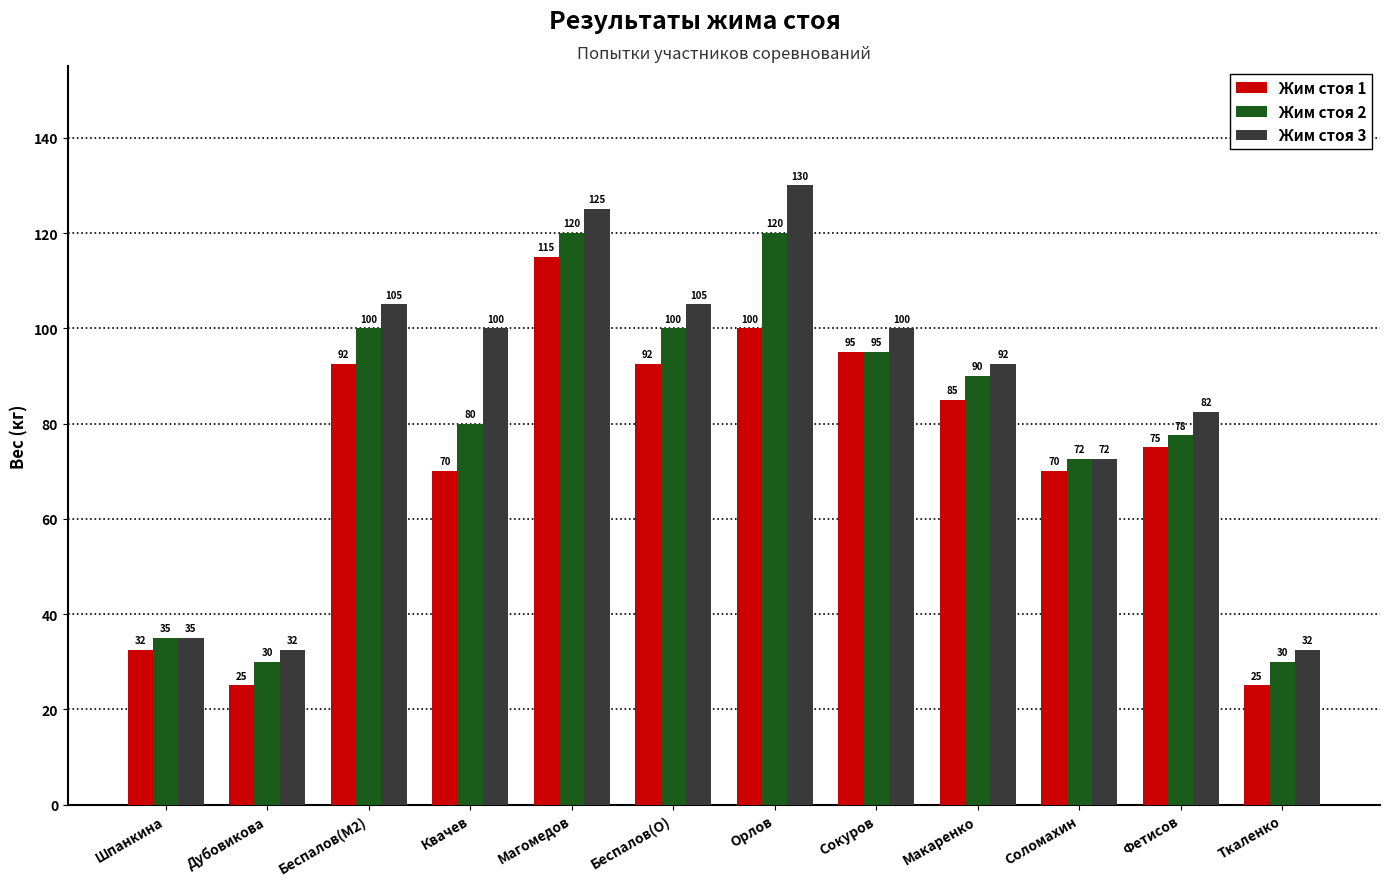

Which series has the largest range (max minus min)?

Жим стоя 3